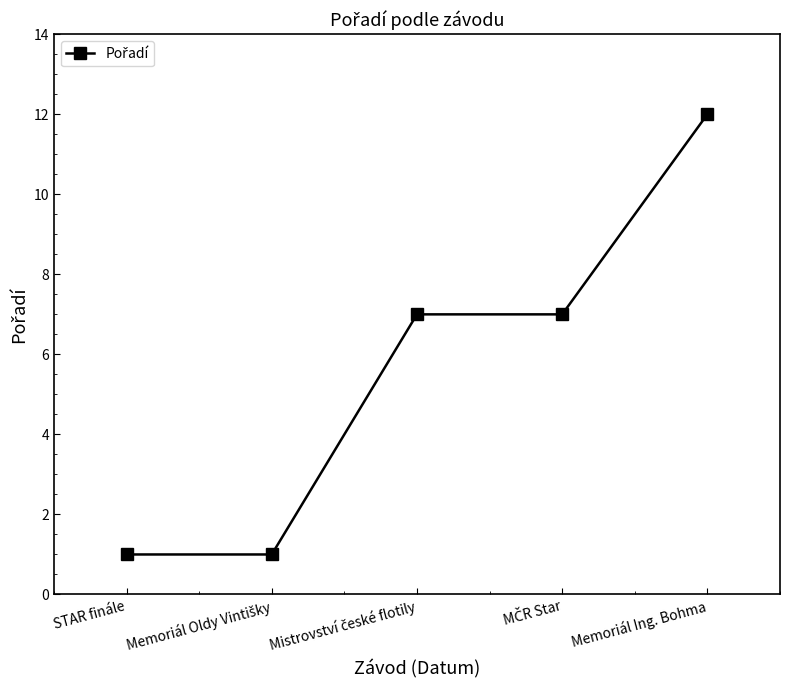

Reading left to right, transcribe all the data shown in this chart.

1	1	7	7	12